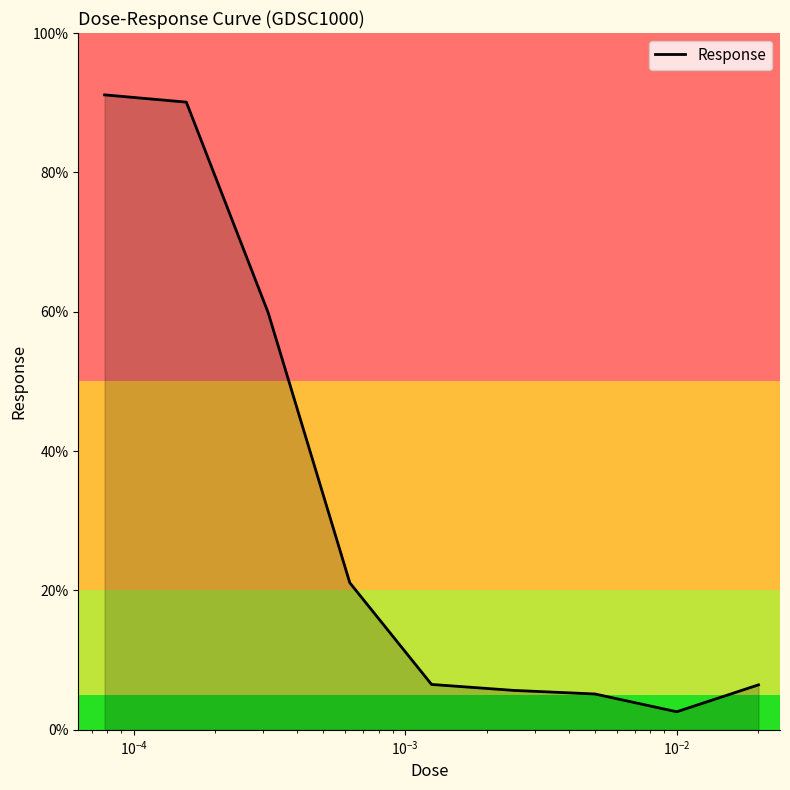

What is the greatest value displayed?

91.1